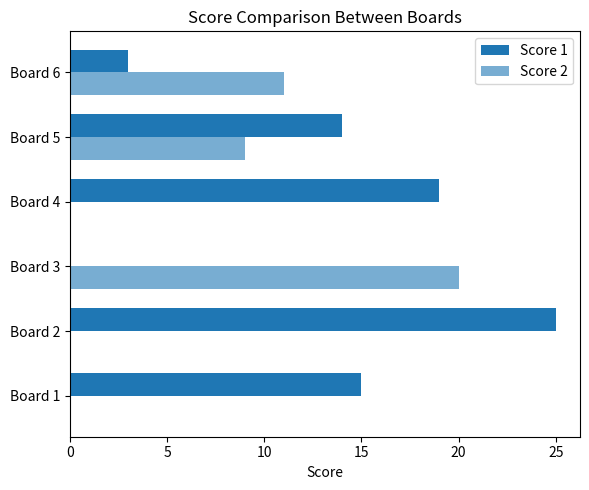

Reading left to right, list all the values displayed in this chart.

Score 1: 15	25	0	19	14	3
Score 2: 0	0	20	0	9	11